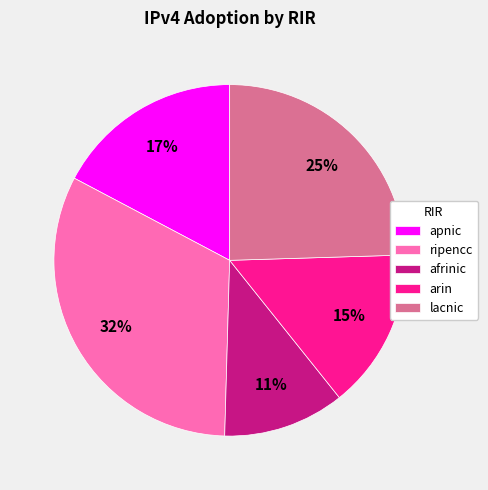

Does lacnic represent more than half of the total?

No